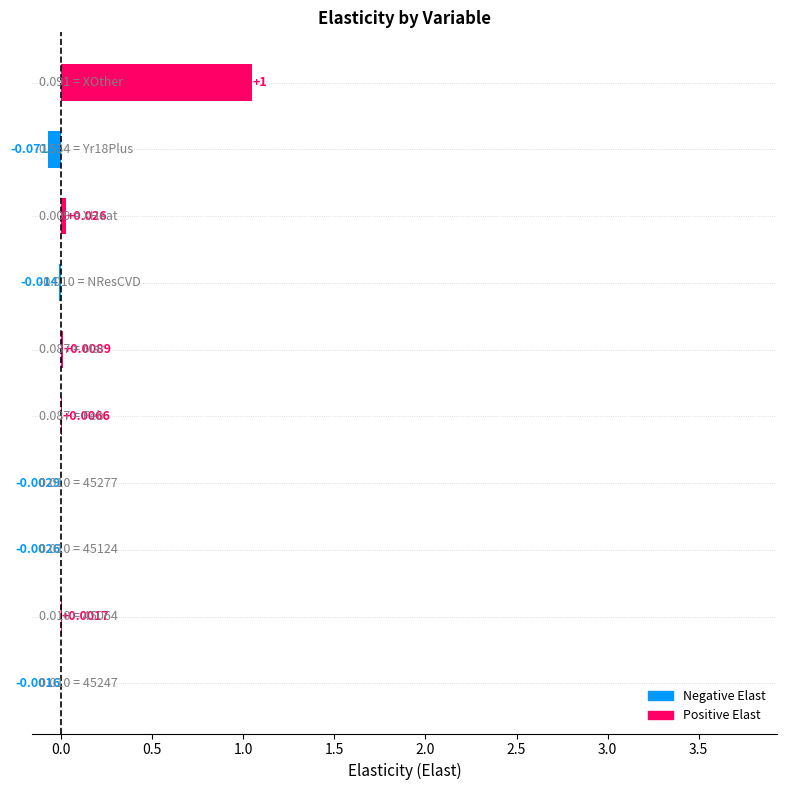

What is the sum of all values?

1.0